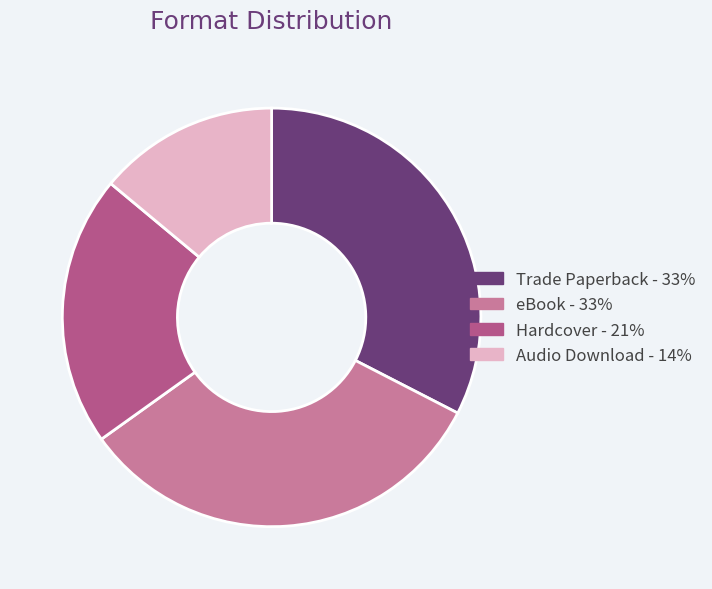

Approximately how many times larger is the value at Hardcover compared to eBook?

0.6